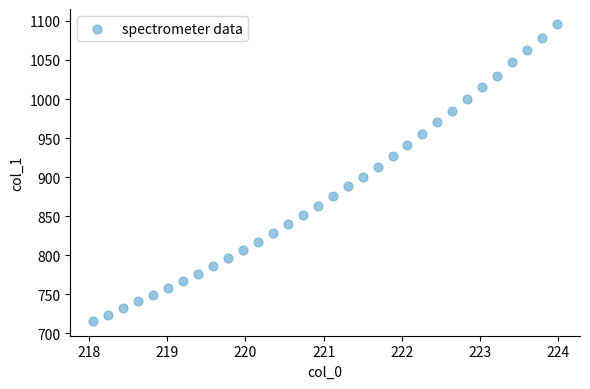

What is the range of X values (max minus min)?

5.9